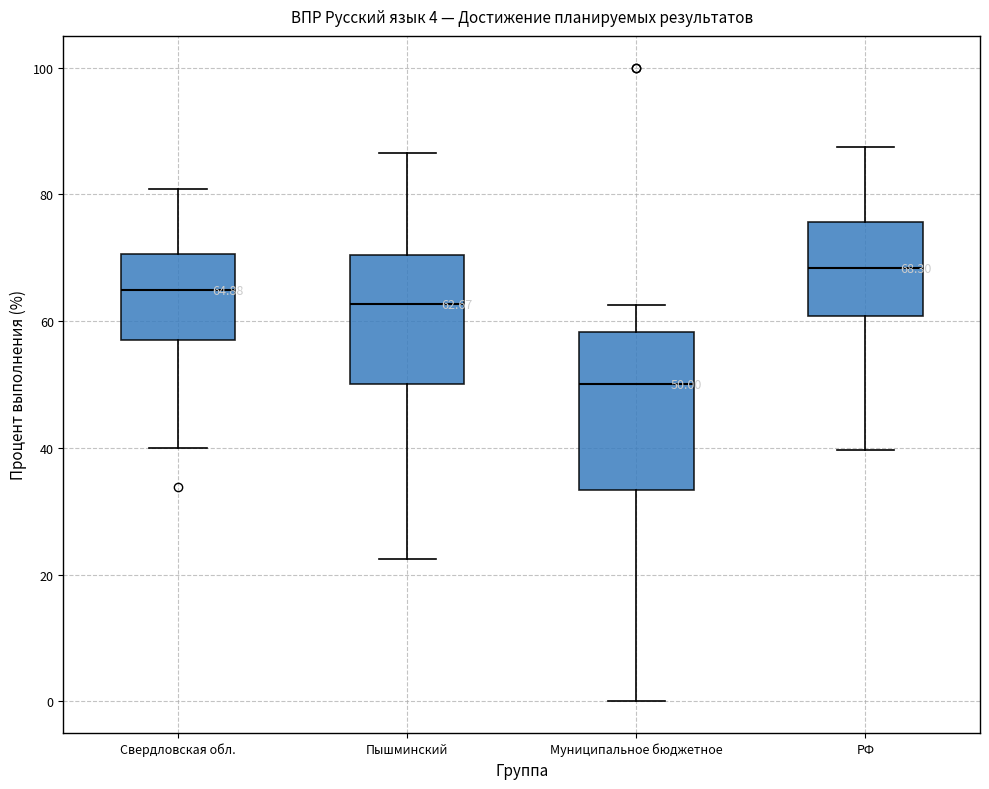

Which box has the lowest median line?

Муниципальное бюджетное